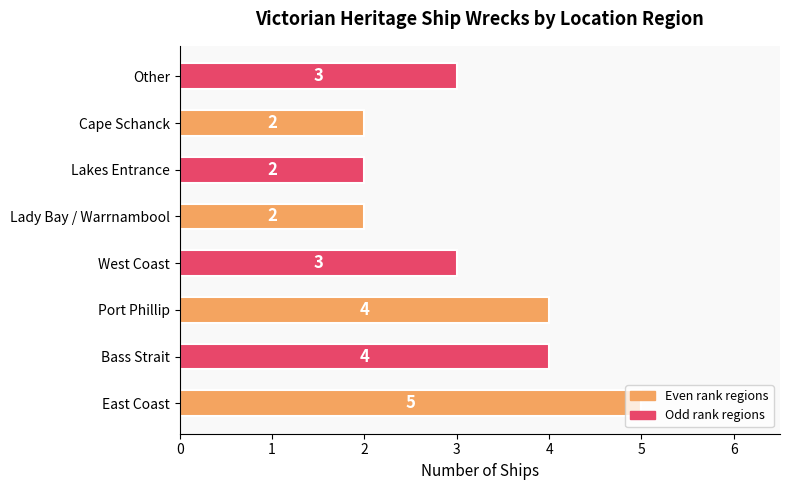

How many values are between 2 and 4?

7